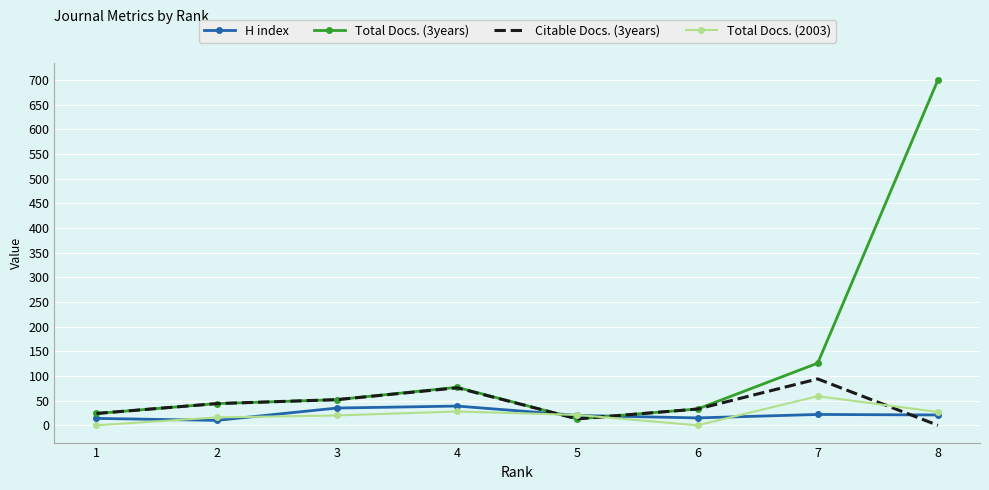

How many categories are shown in the chart?

8